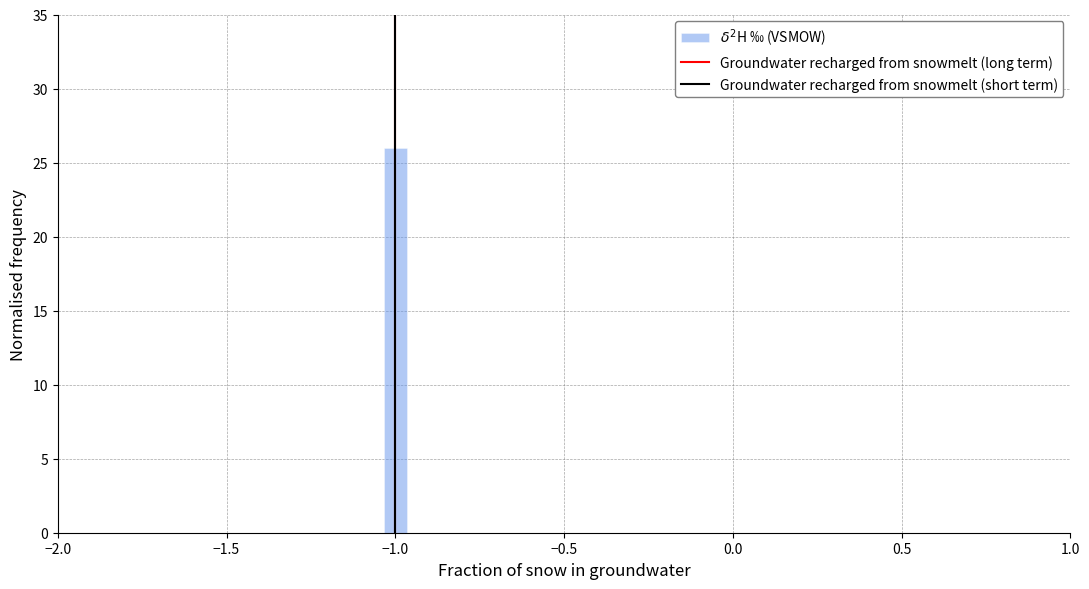

Read against the x-axis, roughly where is the centre of the tallest bar?

-1.00